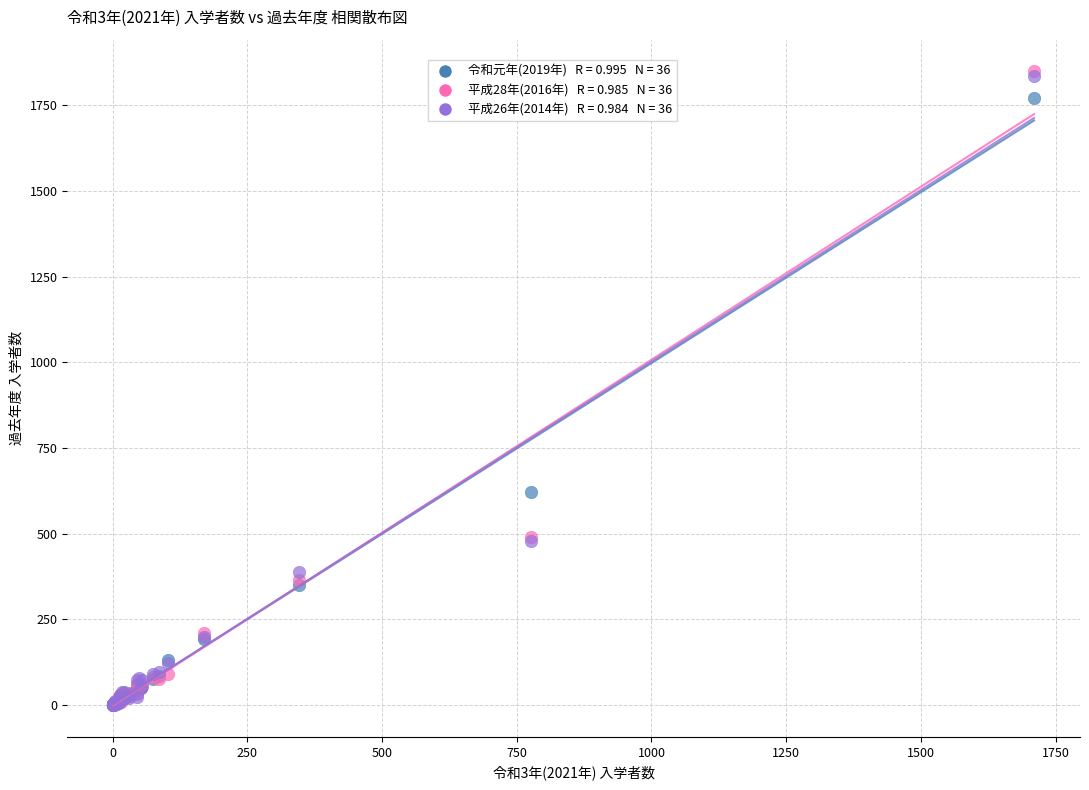

Across all series, what Y value is closest to 924?

623